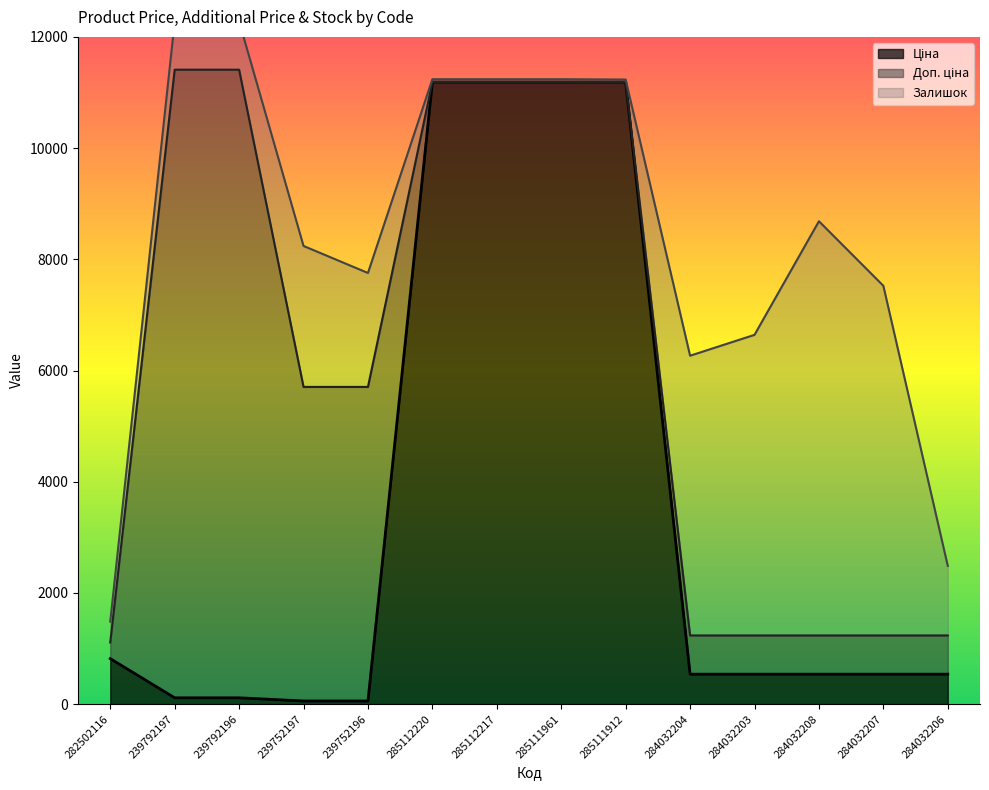

How many data points in Доп. ціна are less than 5705?

6